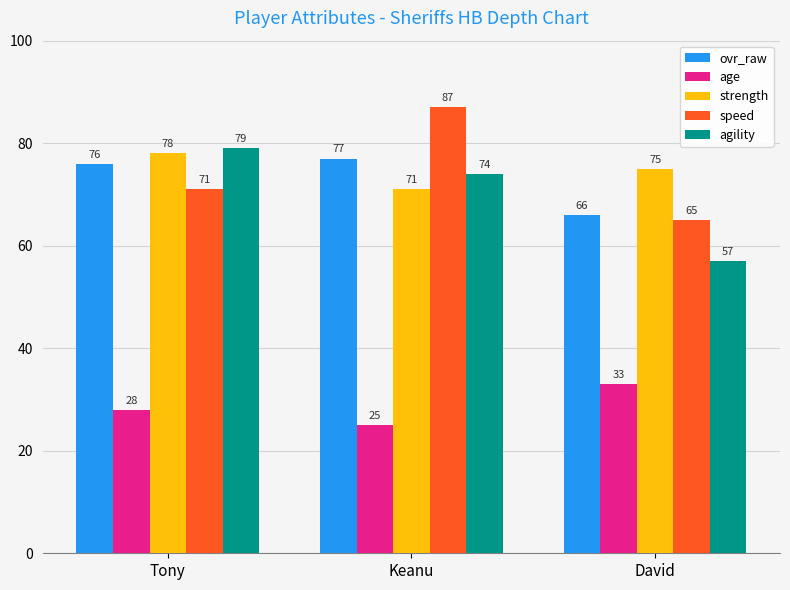

What are all the series names shown in the legend?

ovr_raw, age, strength, speed, agility